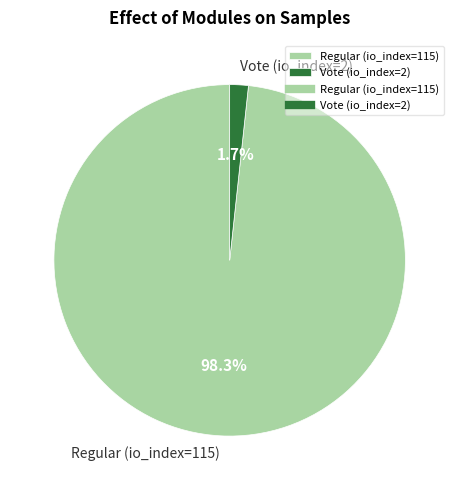

To the nearest percent, what is the difference between the Regular (io_index=115) and Vote (io_index=2) slice percentages?

97%